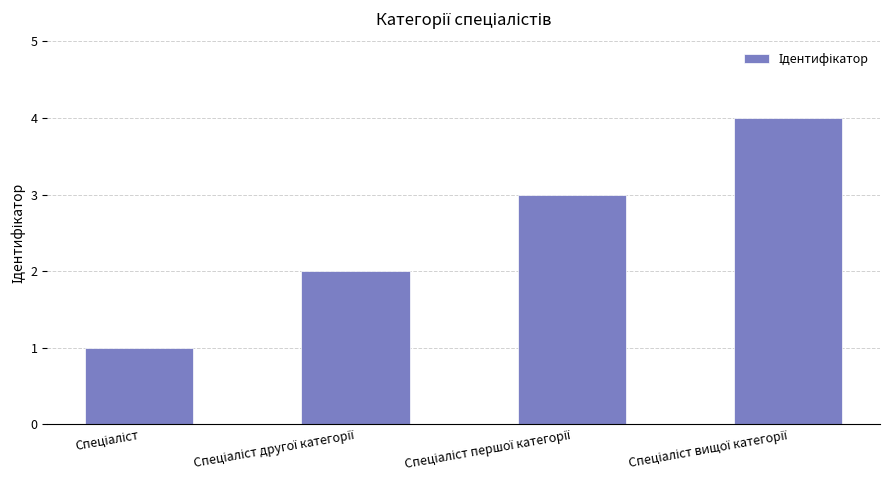

What is the maximum value shown in the chart?

4